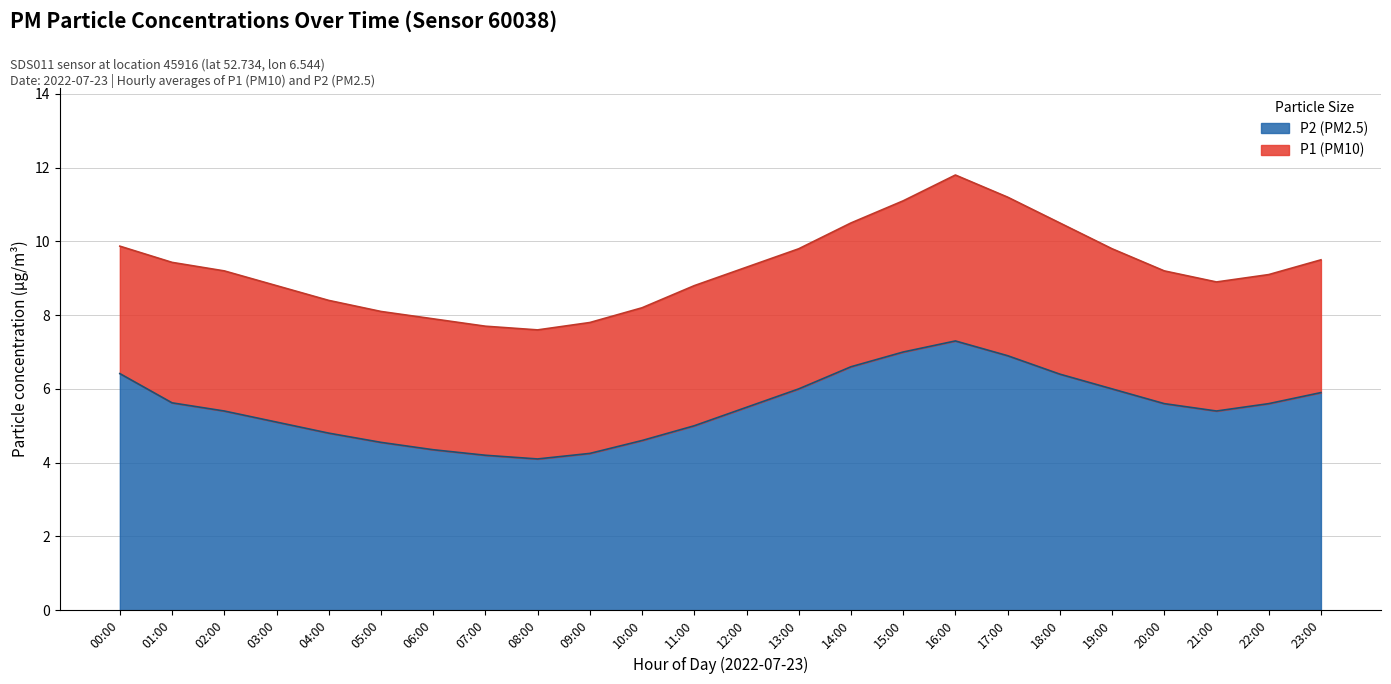

Is the value of P2 (PM2.5) at 18:00 greater than the value of P1 (PM10) at 01:00?

No